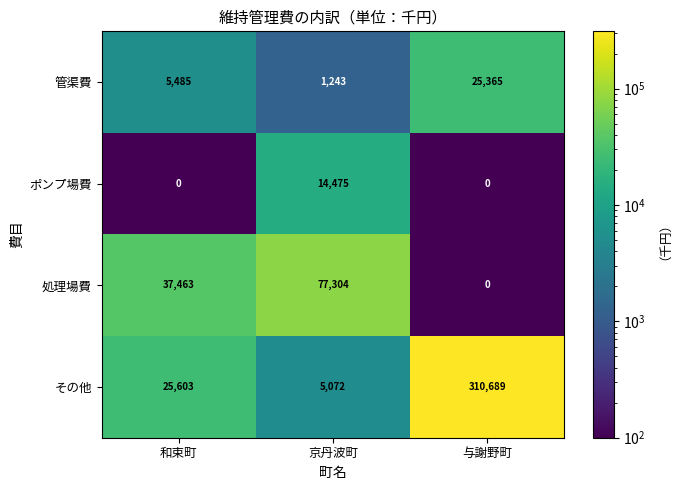

At how many categories does at least one series exceed 110288?

1